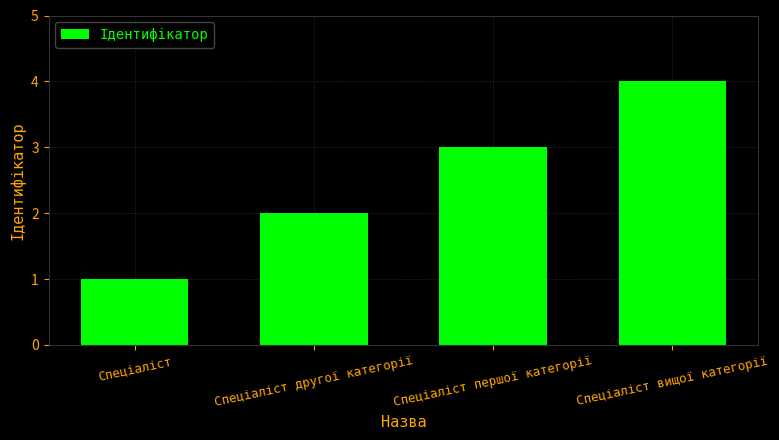

What is the value of the 4th bar from the left?

4